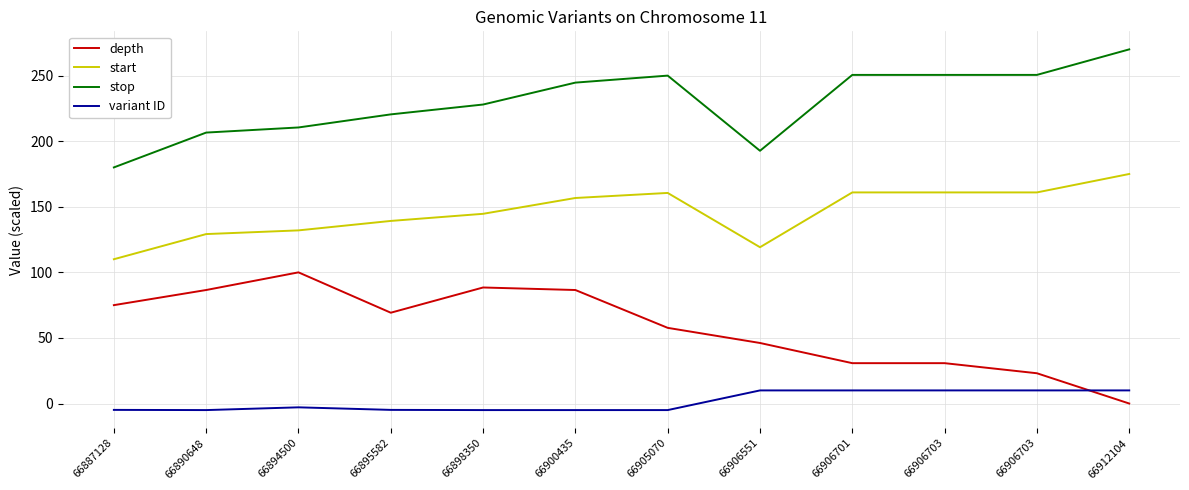

True or false: stop has more than 1 interior local peaks.

True